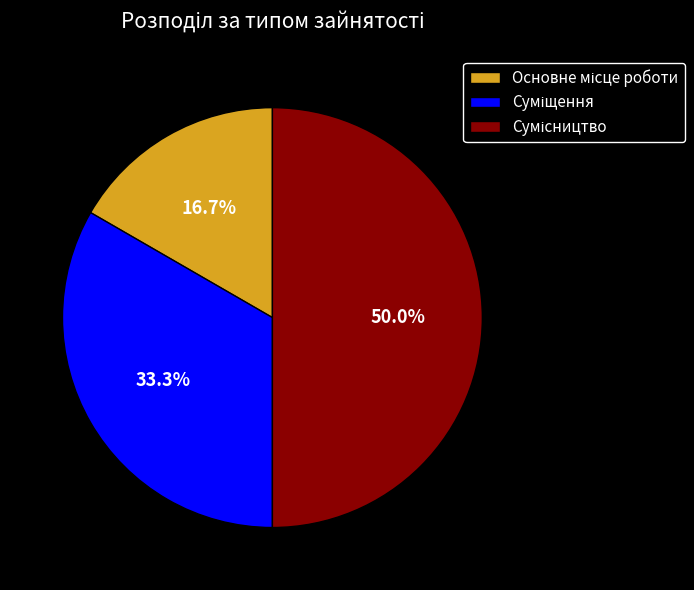

Rank the categories by value from lowest to highest.

Основне місце роботи, Суміщення, Сумісництво